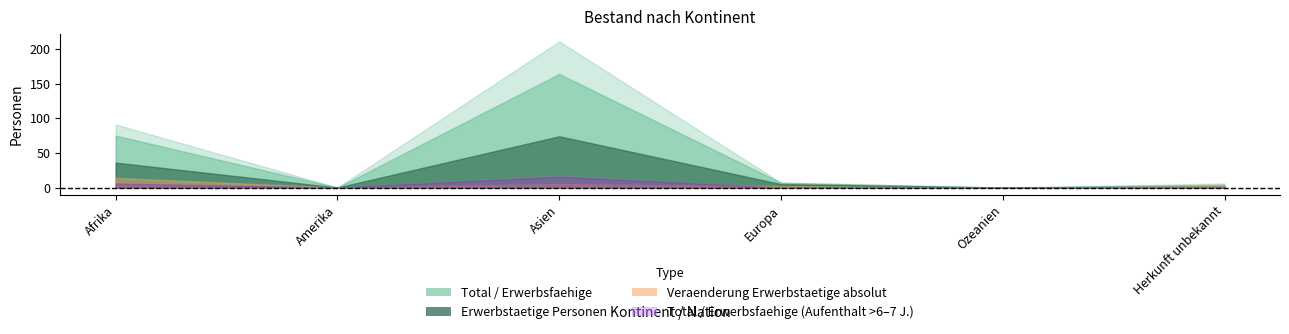

List the labels in order of Erwerbstaetige value, largest first.

Asien, Afrika, Europa, Herkunft unbekannt, Amerika, Ozeanien